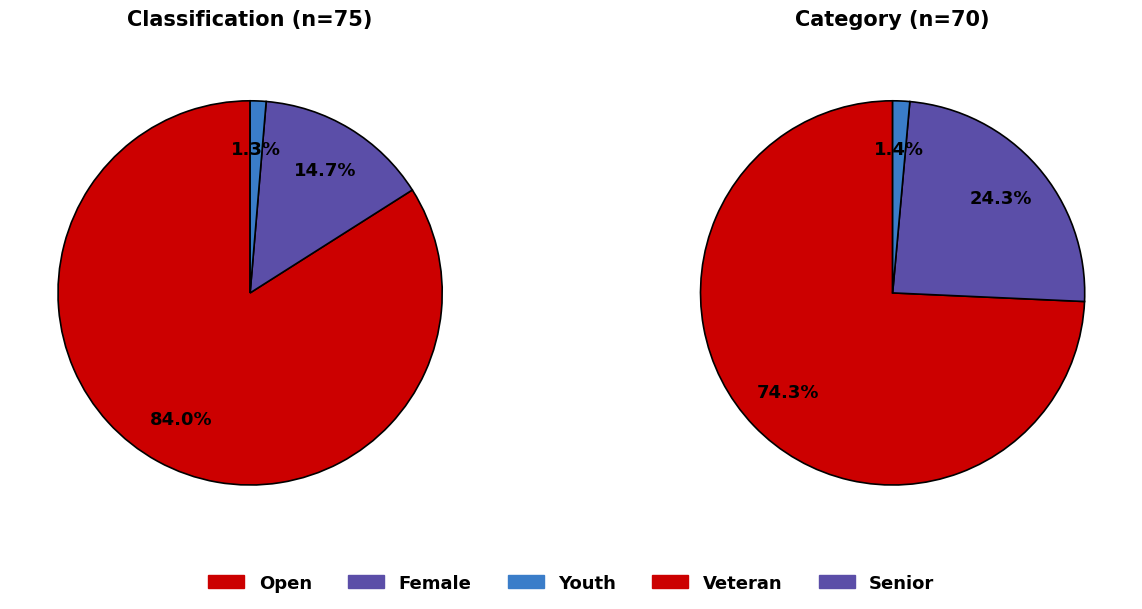

True or false: Female accounts for 15% of the total.

True